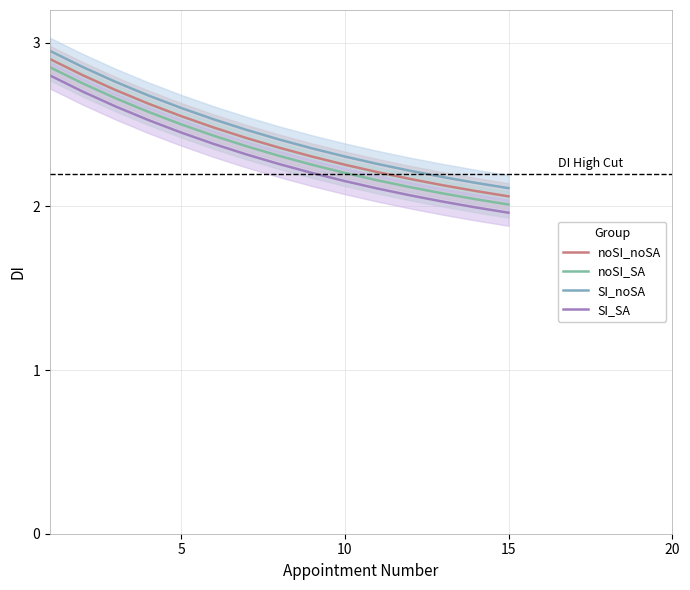

Between 5 and 5, which is larger?

5